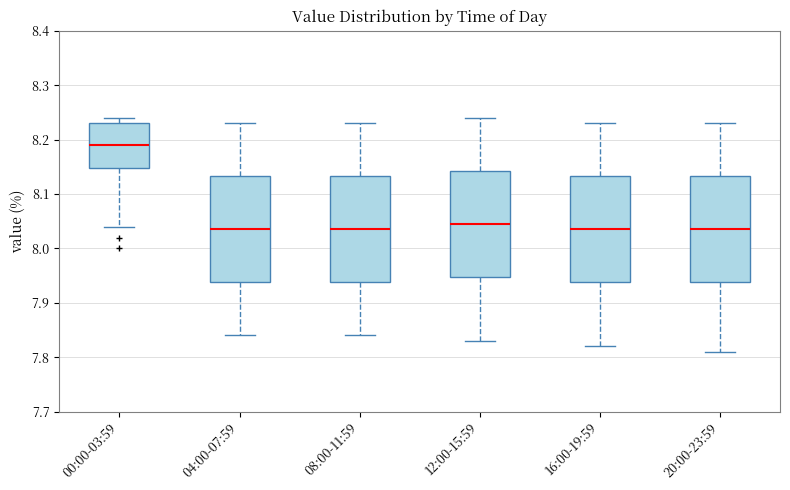

Where does the lower whisker of the box for 00:00-03:59 end on the y-axis? The values are not printed on the chart, so give them approximately, as read against the axis.

8.04